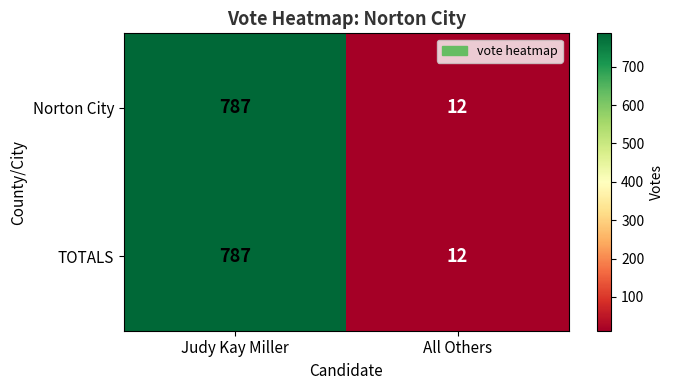

At which category does the chart reach its peak across all series?

Judy Kay Miller